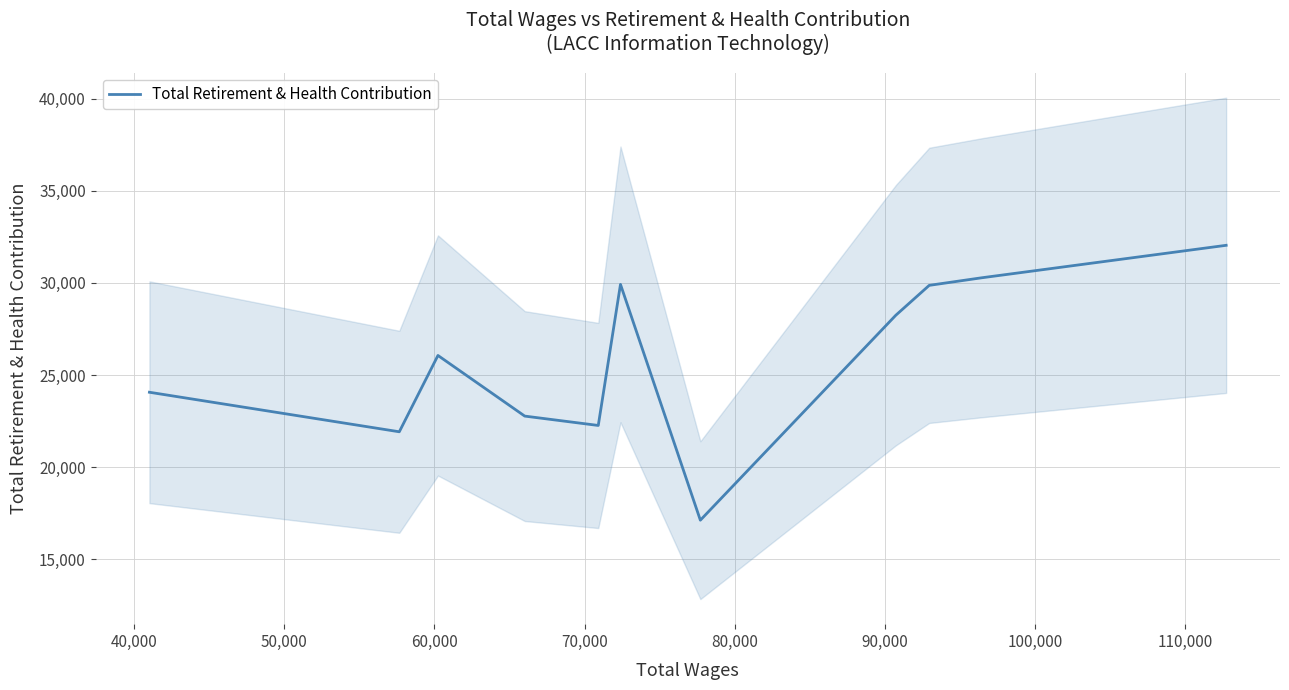

What is the minimum value for Total Retirement & Health Contribution?

17126